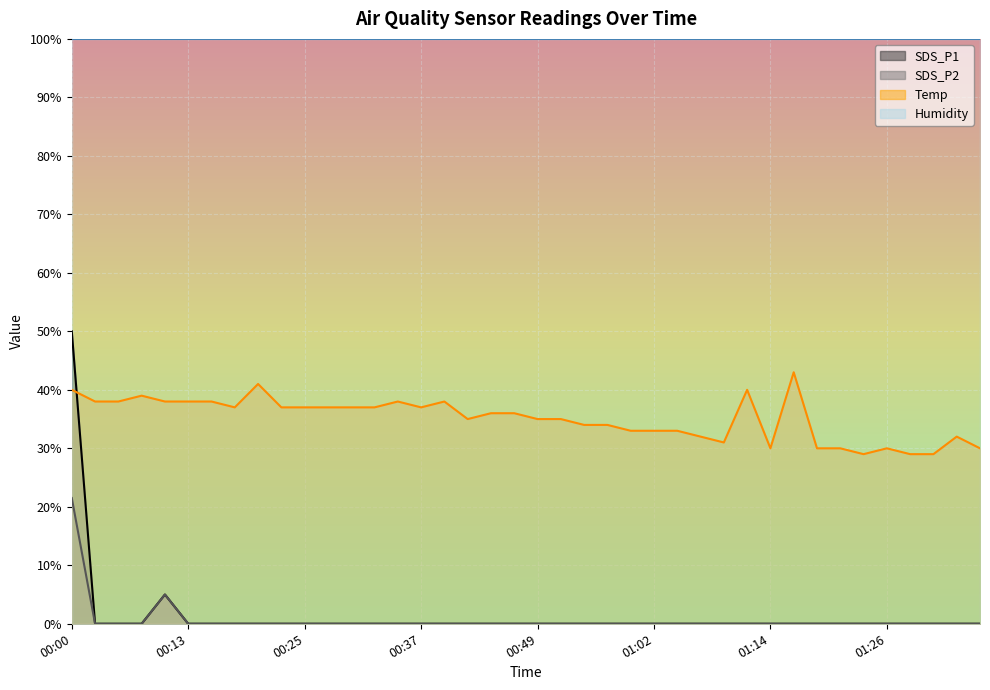

Is the value of SDS_P1 at 01:29 greater than the value of Temp at 01:36?

No